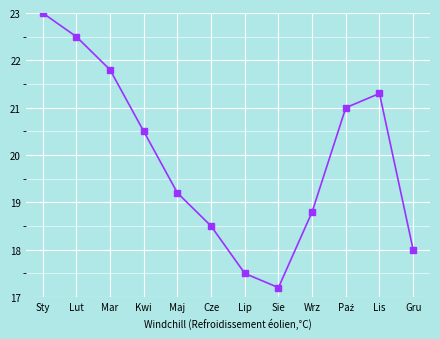

How many interior local peaks (higher than both neighbors) does the data have?

1